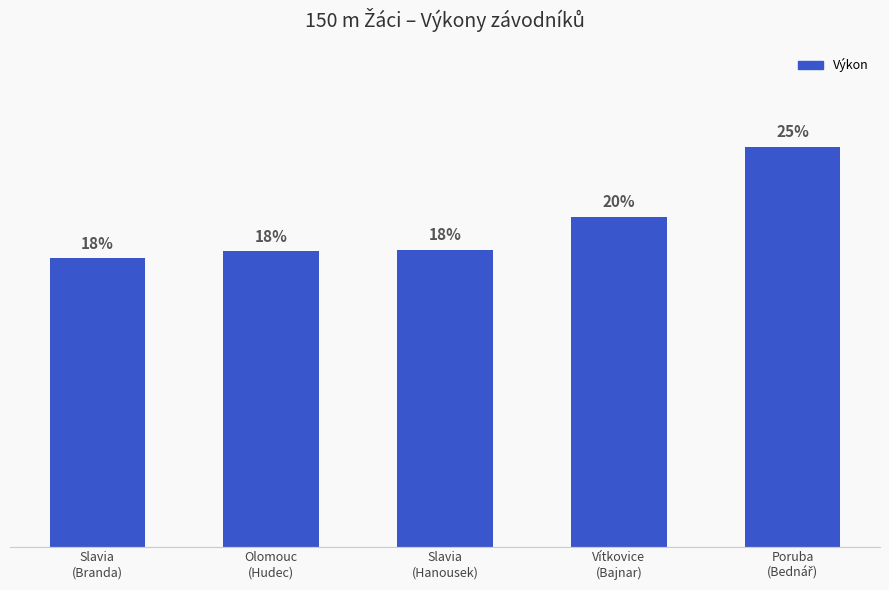

Does the chart contain any negative values?

No